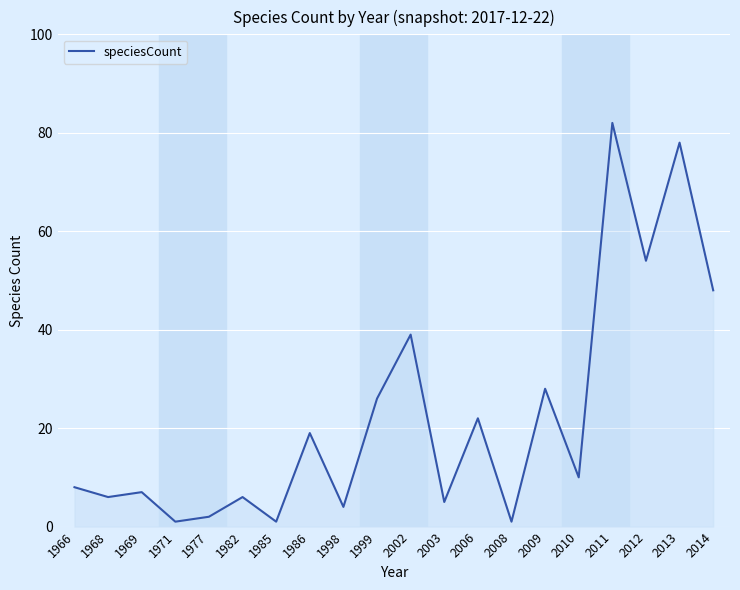

The value at 2003 is 2. True or false?

False